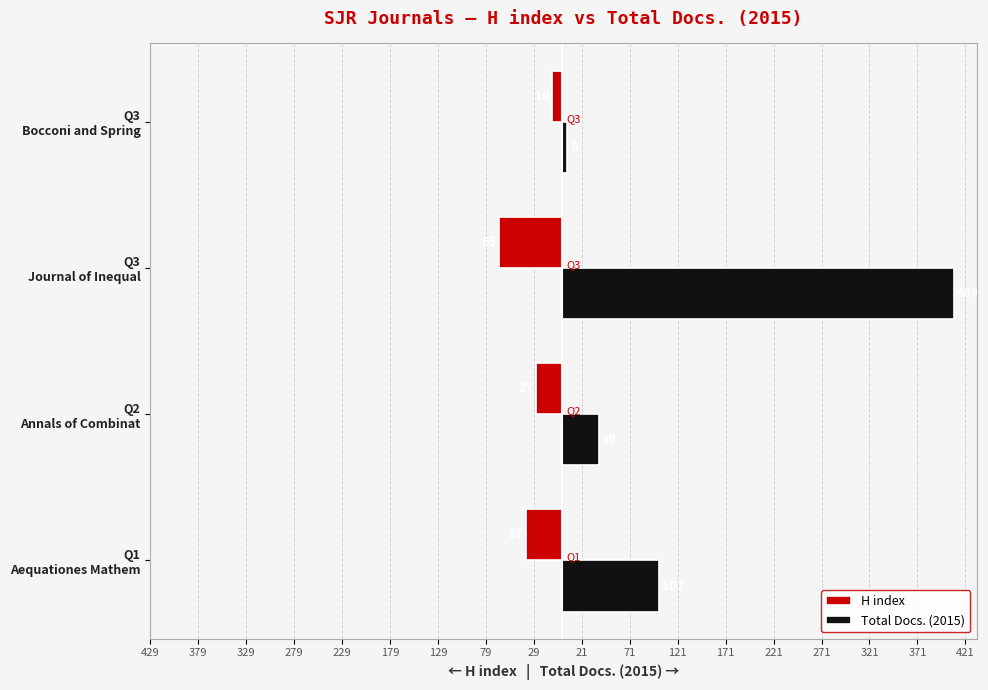

What are all the series names shown in the legend?

H index, Total Docs. (2015)